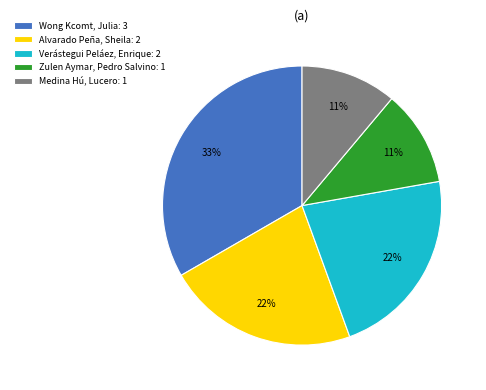

Combined, do Verástegui Peláez, Enrique: 2 and Wong Kcomt, Julia: 3 account for over 50%?

Yes